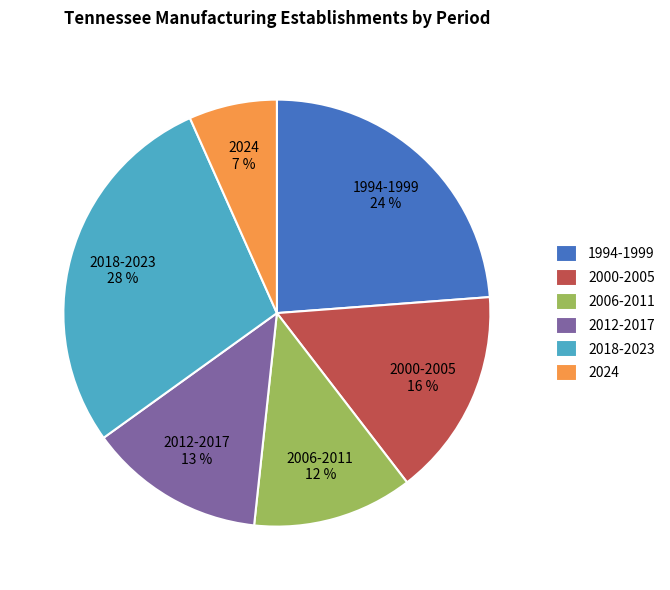

Which has a higher value, 2000-2005 or 2018-2023?

2018-2023